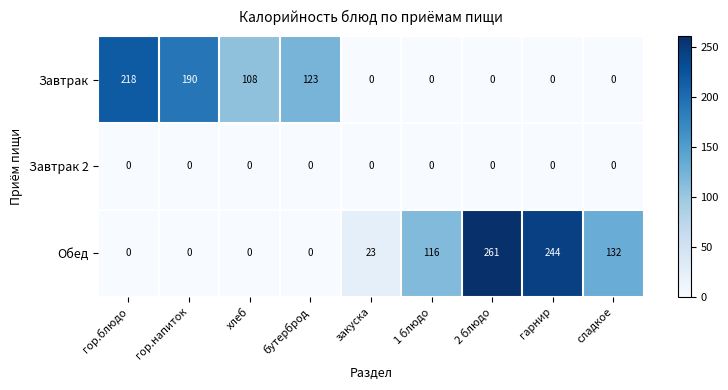

Reading right to left, transcribe all the data shown in this chart.

Завтрак: 0	0	0	0	0	123	108	190	218
Завтрак 2: 0	0	0	0	0	0	0	0	0
Обед: 132	244	261	116	23	0	0	0	0